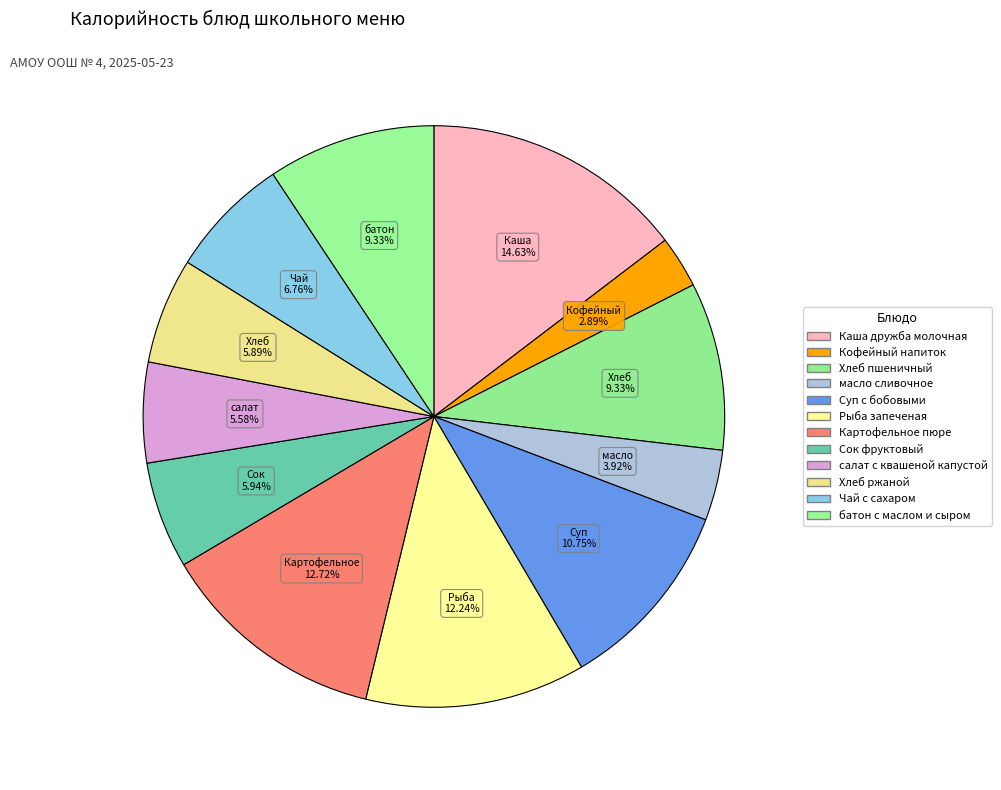

Does any single category account for the majority?

No